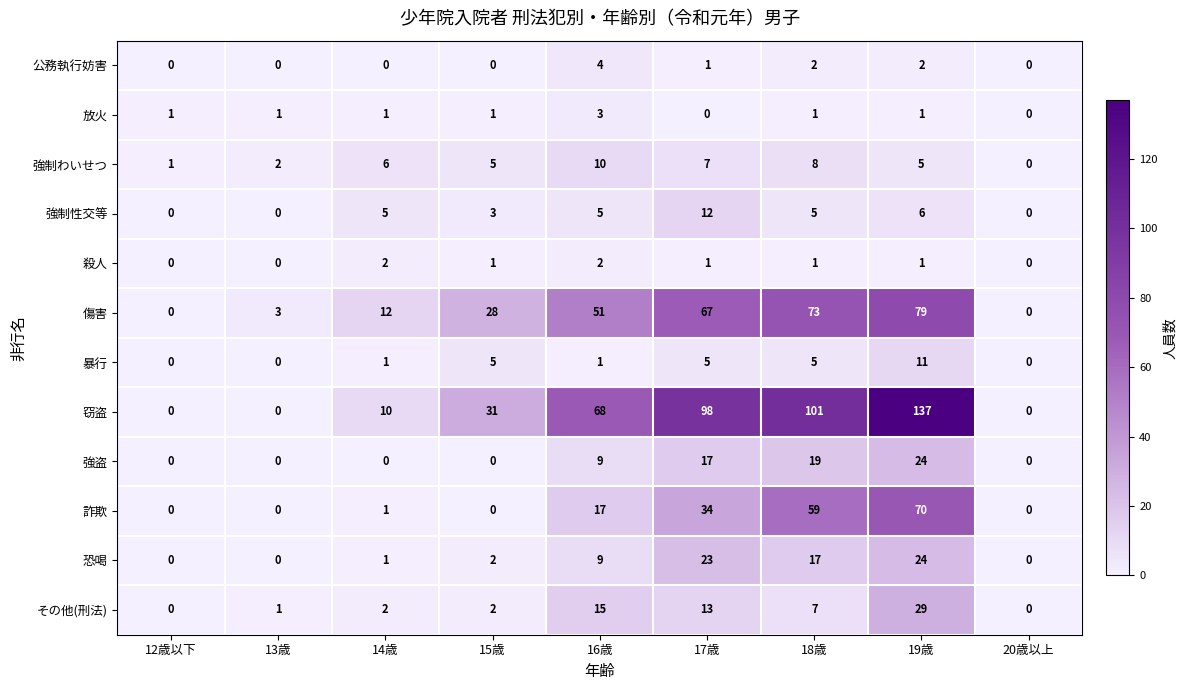

How many positive values does the 傷害 series have?

7